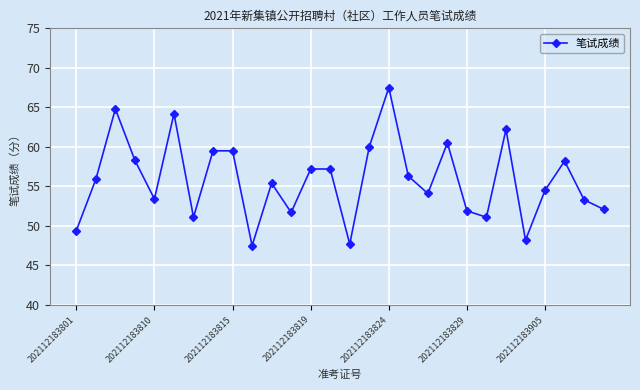

What is the greatest value displayed?

67.5